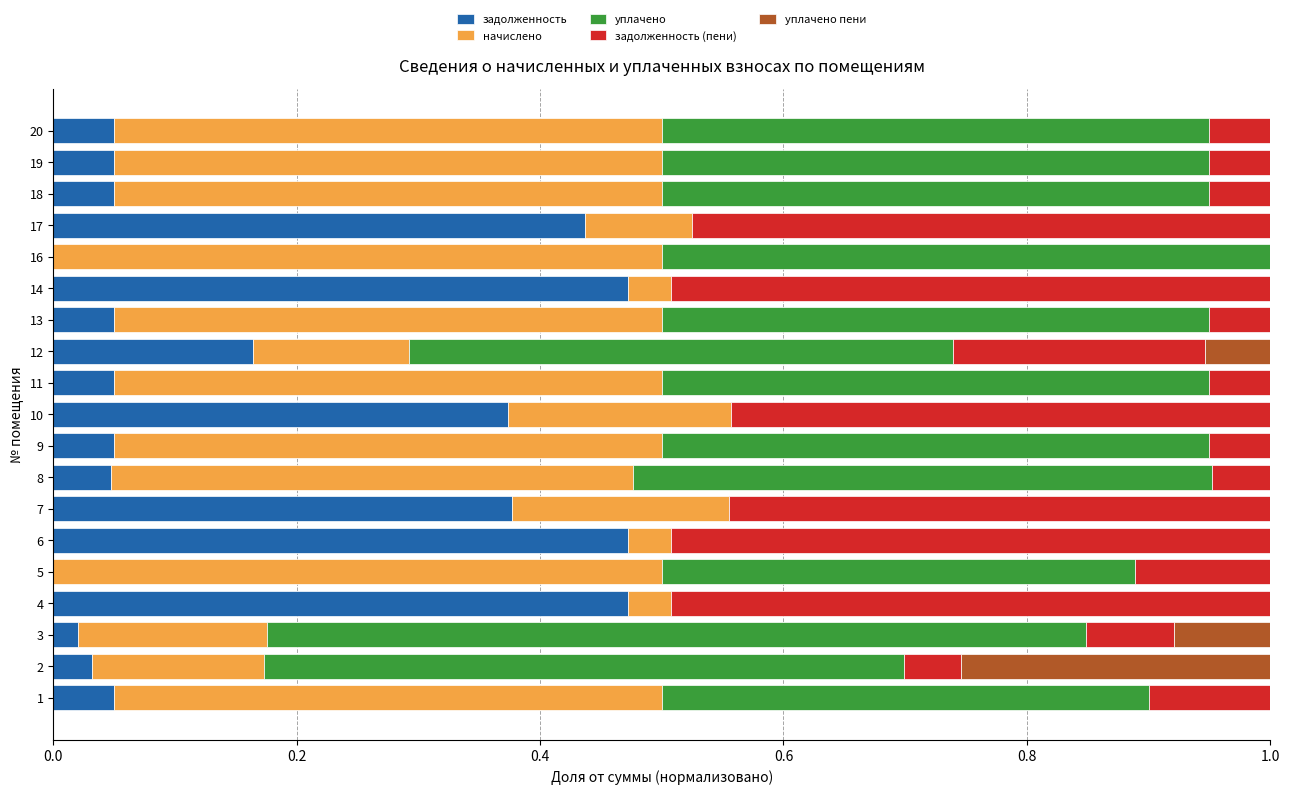

What is the total value across all series at 17?

1.0